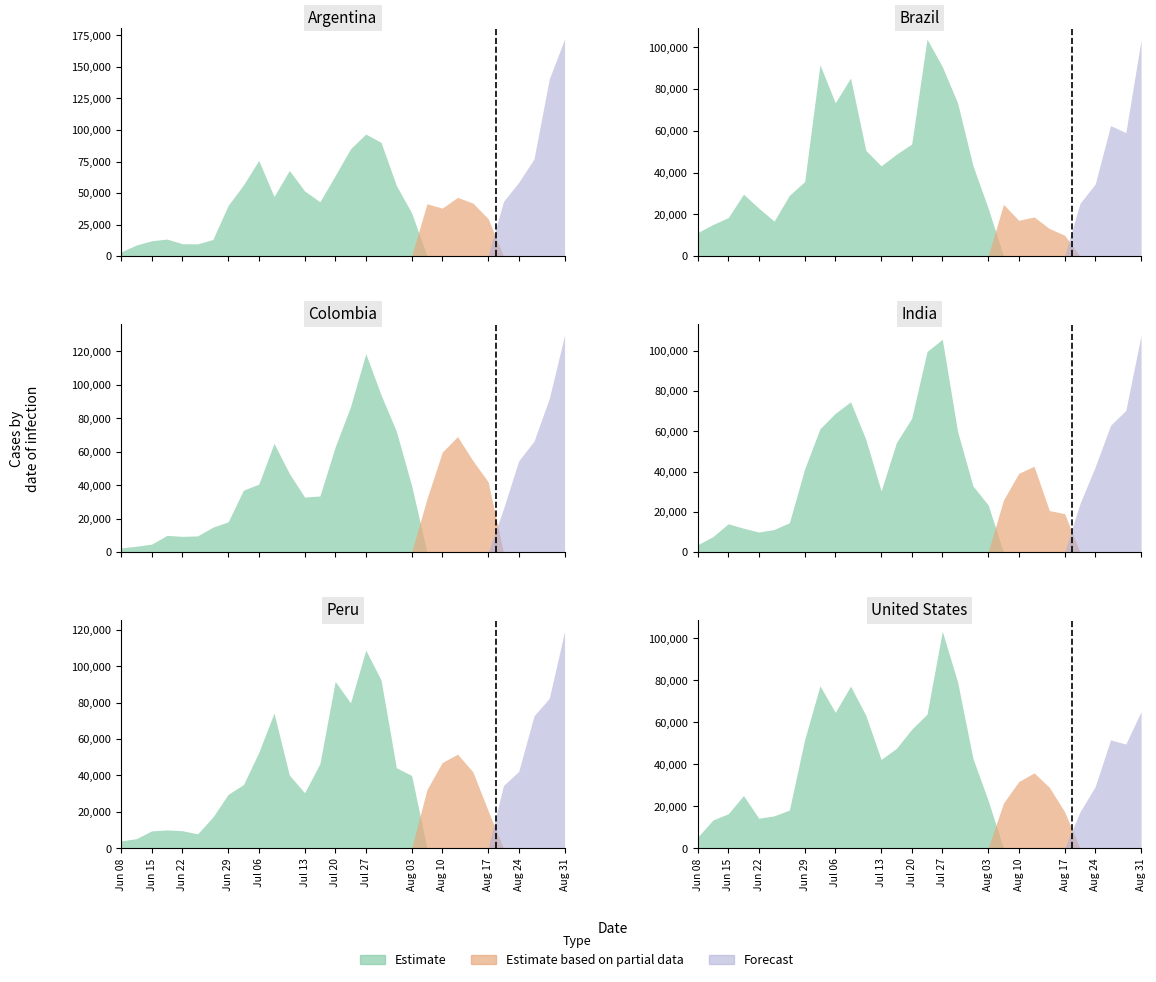

Between 7 and 15, which is larger?

7